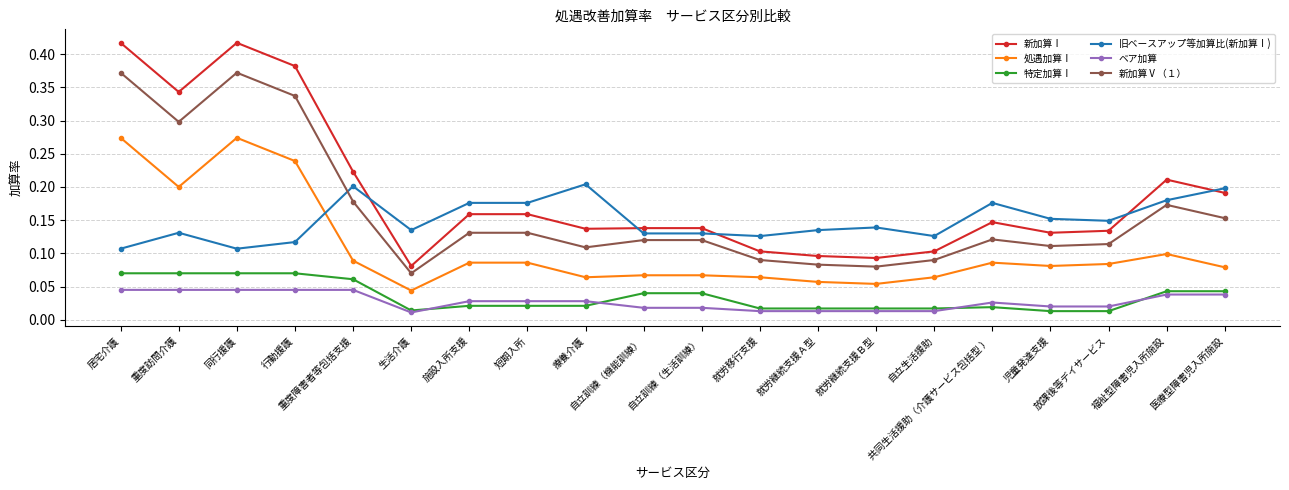

Which series has the widest spread of values?

新加算Ⅰ